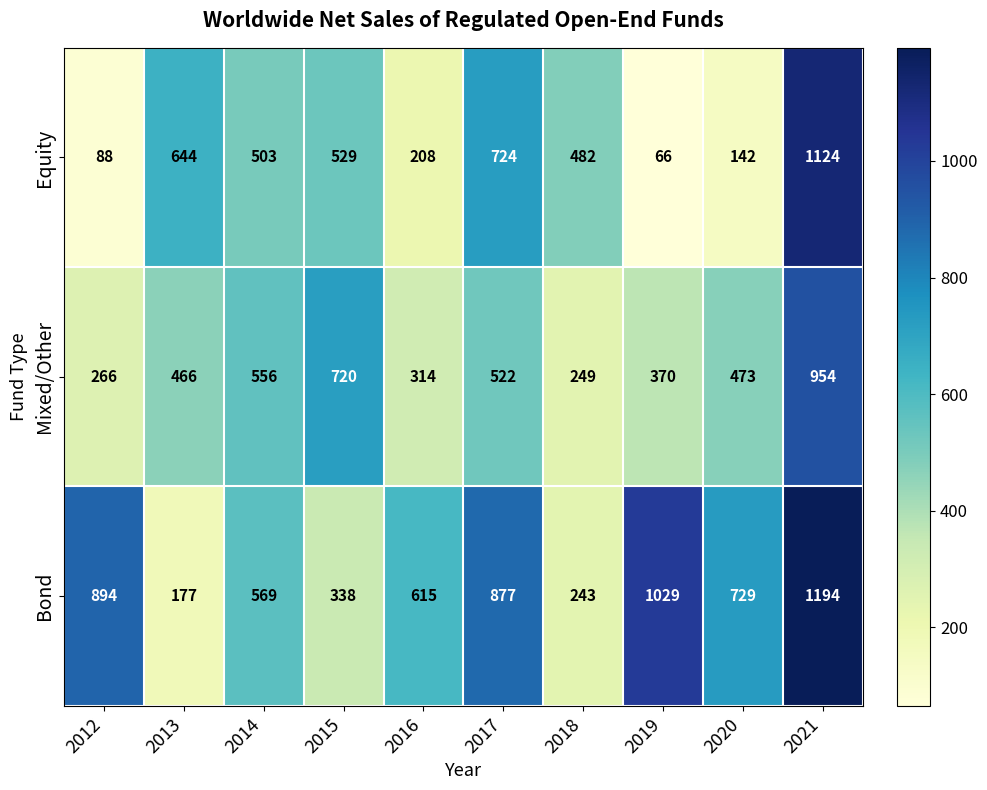

Reading right to left, what are all the values shown in this chart?

Equity: 2021=1124	2020=142	2019=66	2018=482	2017=724	2016=208	2015=529	2014=503	2013=644	2012=88
Mixed/Other: 2021=954	2020=473	2019=370	2018=249	2017=522	2016=314	2015=720	2014=556	2013=466	2012=266
Bond: 2021=1194	2020=729	2019=1029	2018=243	2017=877	2016=615	2015=338	2014=569	2013=177	2012=894